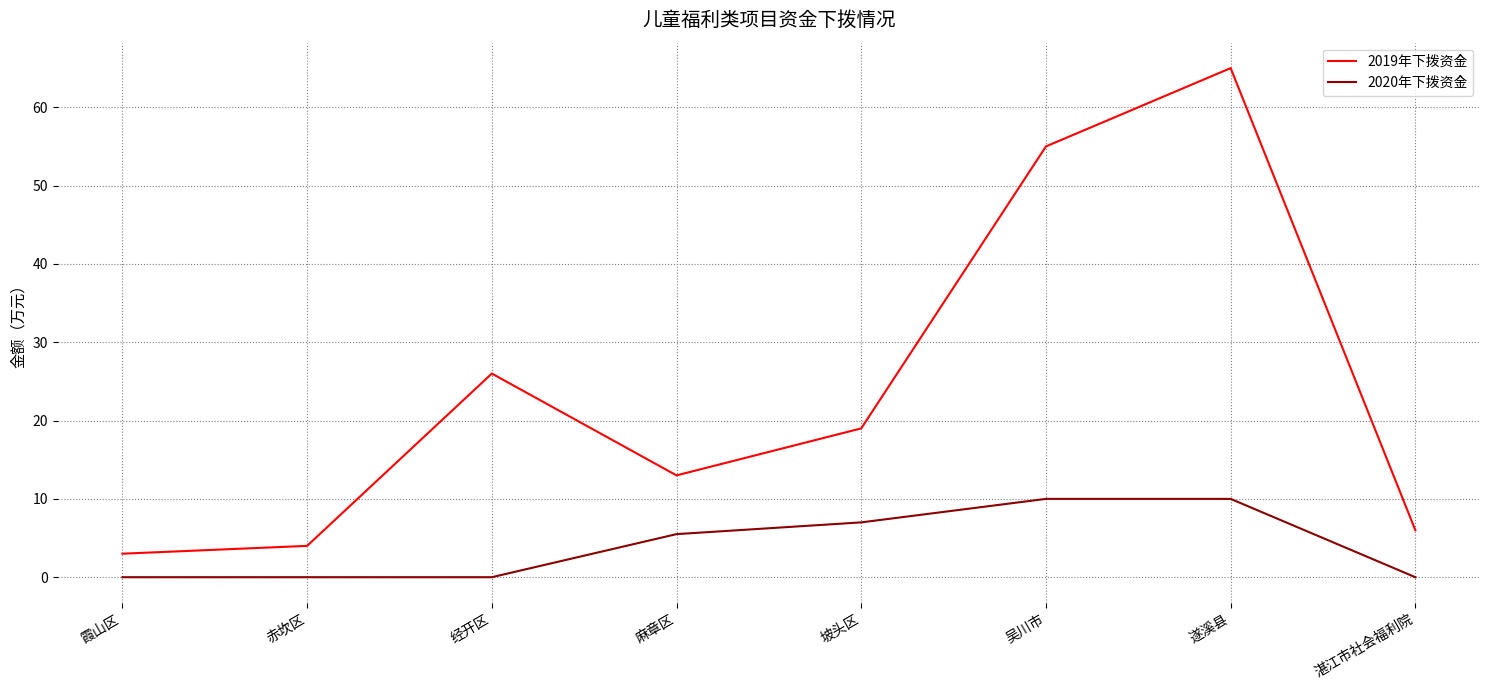

Is this an area chart (filled region under the line)?

No